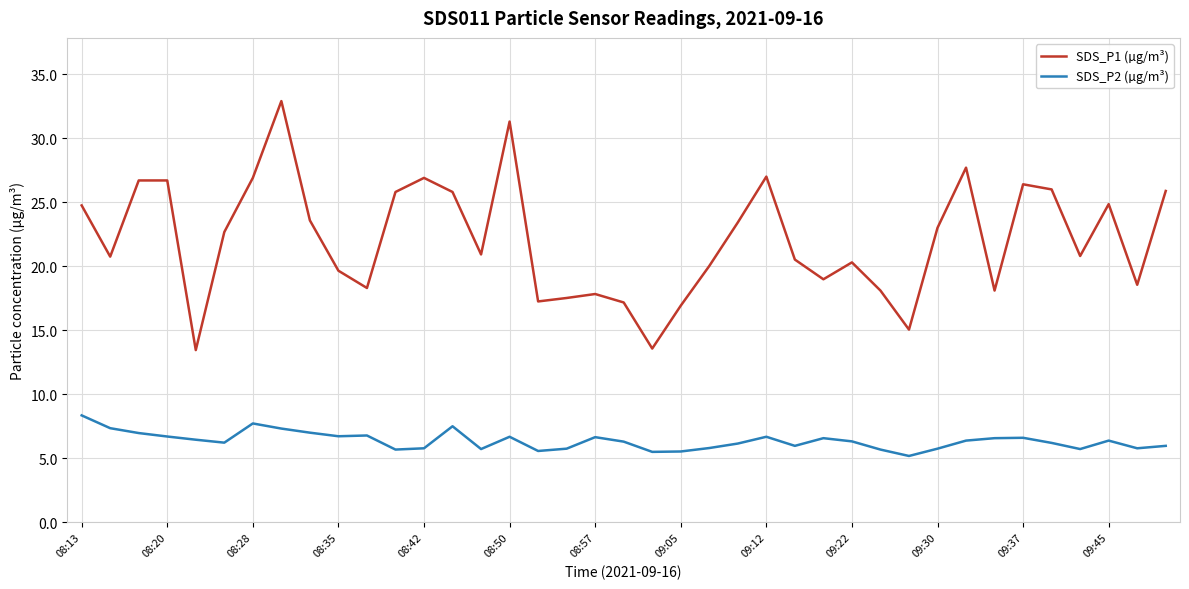

Which series has the largest total across all categories?

SDS_P1 (µg/m³)